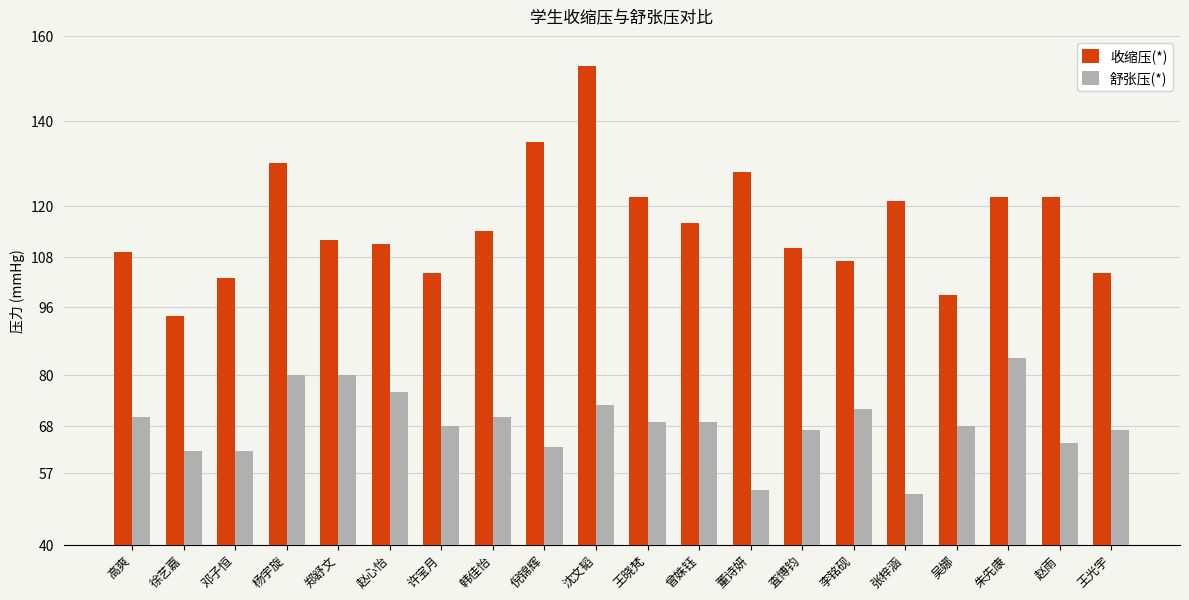

What is the approximate value of 收缩压(*) at 王光宇?

104